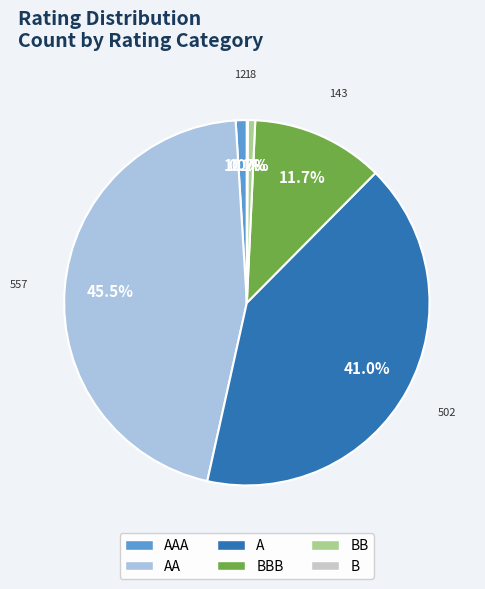

Is there a majority slice in this chart?

No